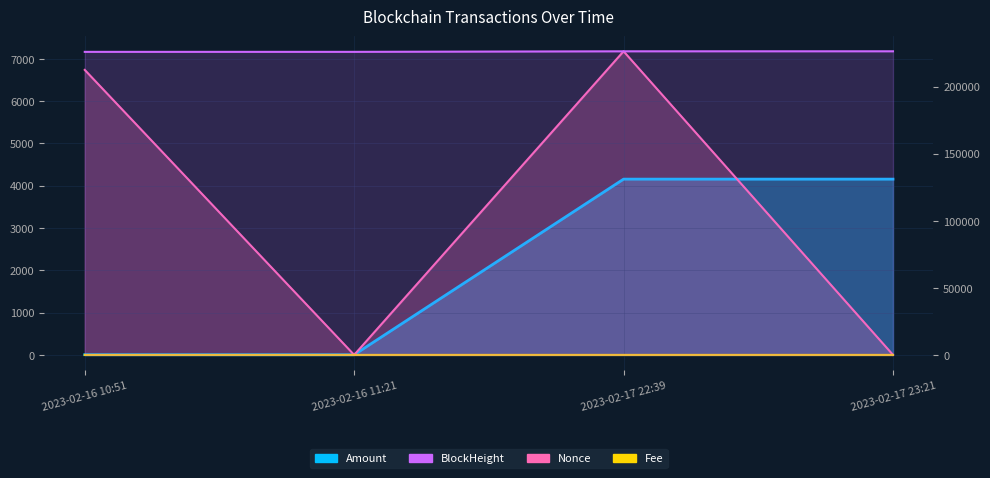

What is the total value across all series at 2023-02-17 23:21?

230449.8